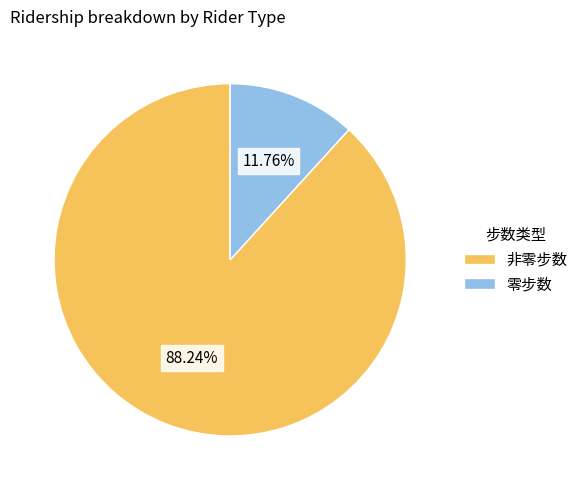

Approximately how many times larger is the value at 非零步数 compared to 零步数?

7.5